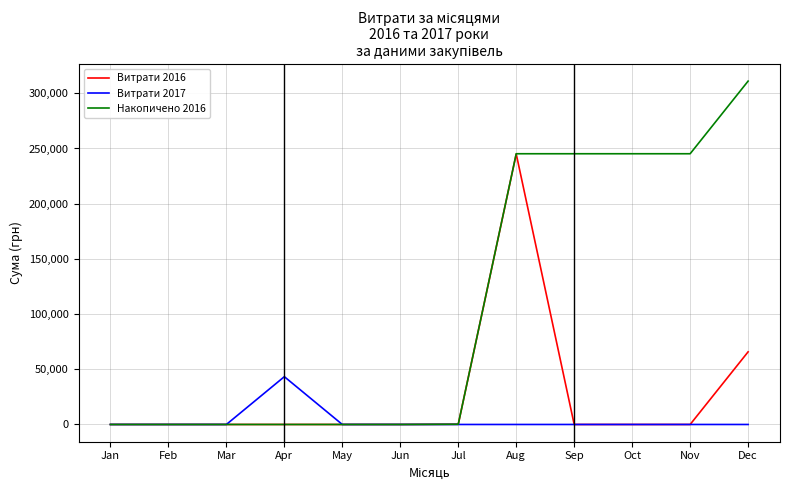

The Витрати 2016 series shows -110603.3 at Oct. True or false?

False